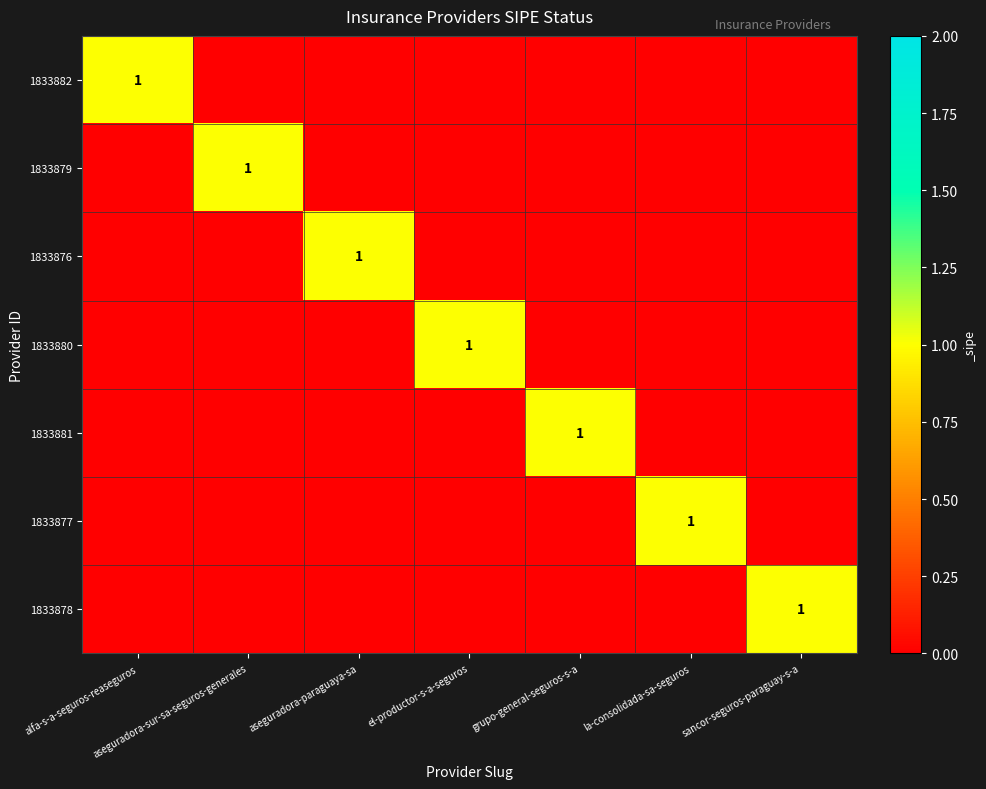

The 1833876 series shows 1 at aseguradora-paraguaya-sa. True or false?

True